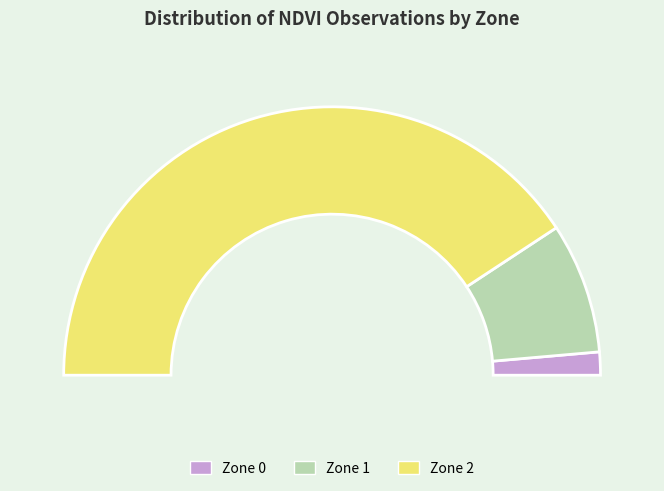

The Zone 0 slice represents 1% of the pie. True or false?

False